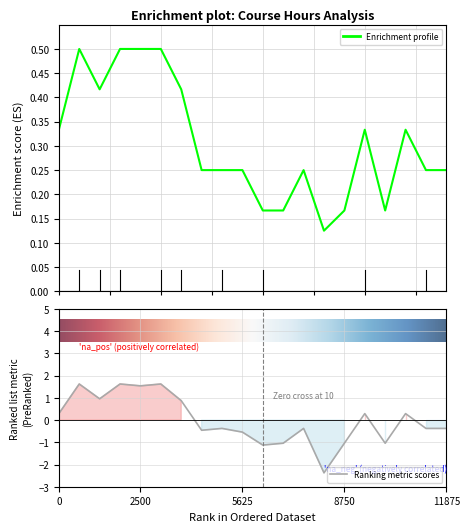

Does the chart display data point markers on the line(s)?

No